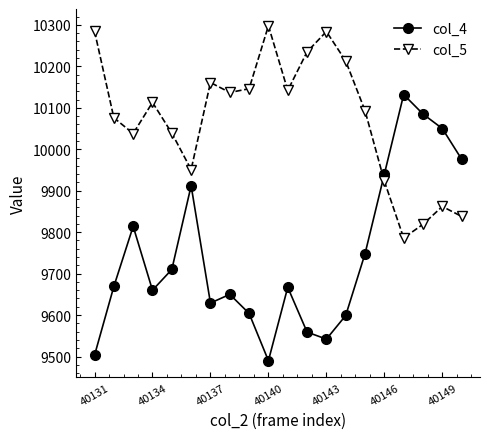

How many categories are shown in the chart?

20